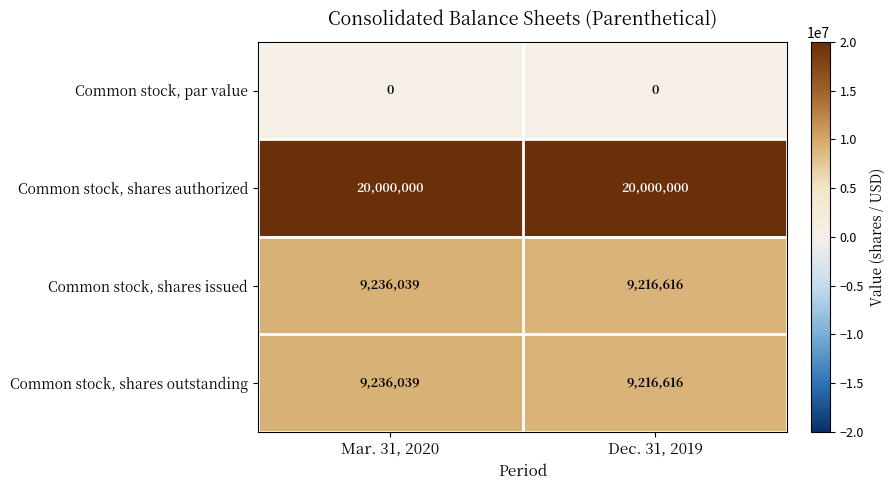

What is the maximum value shown in the chart?

20000000